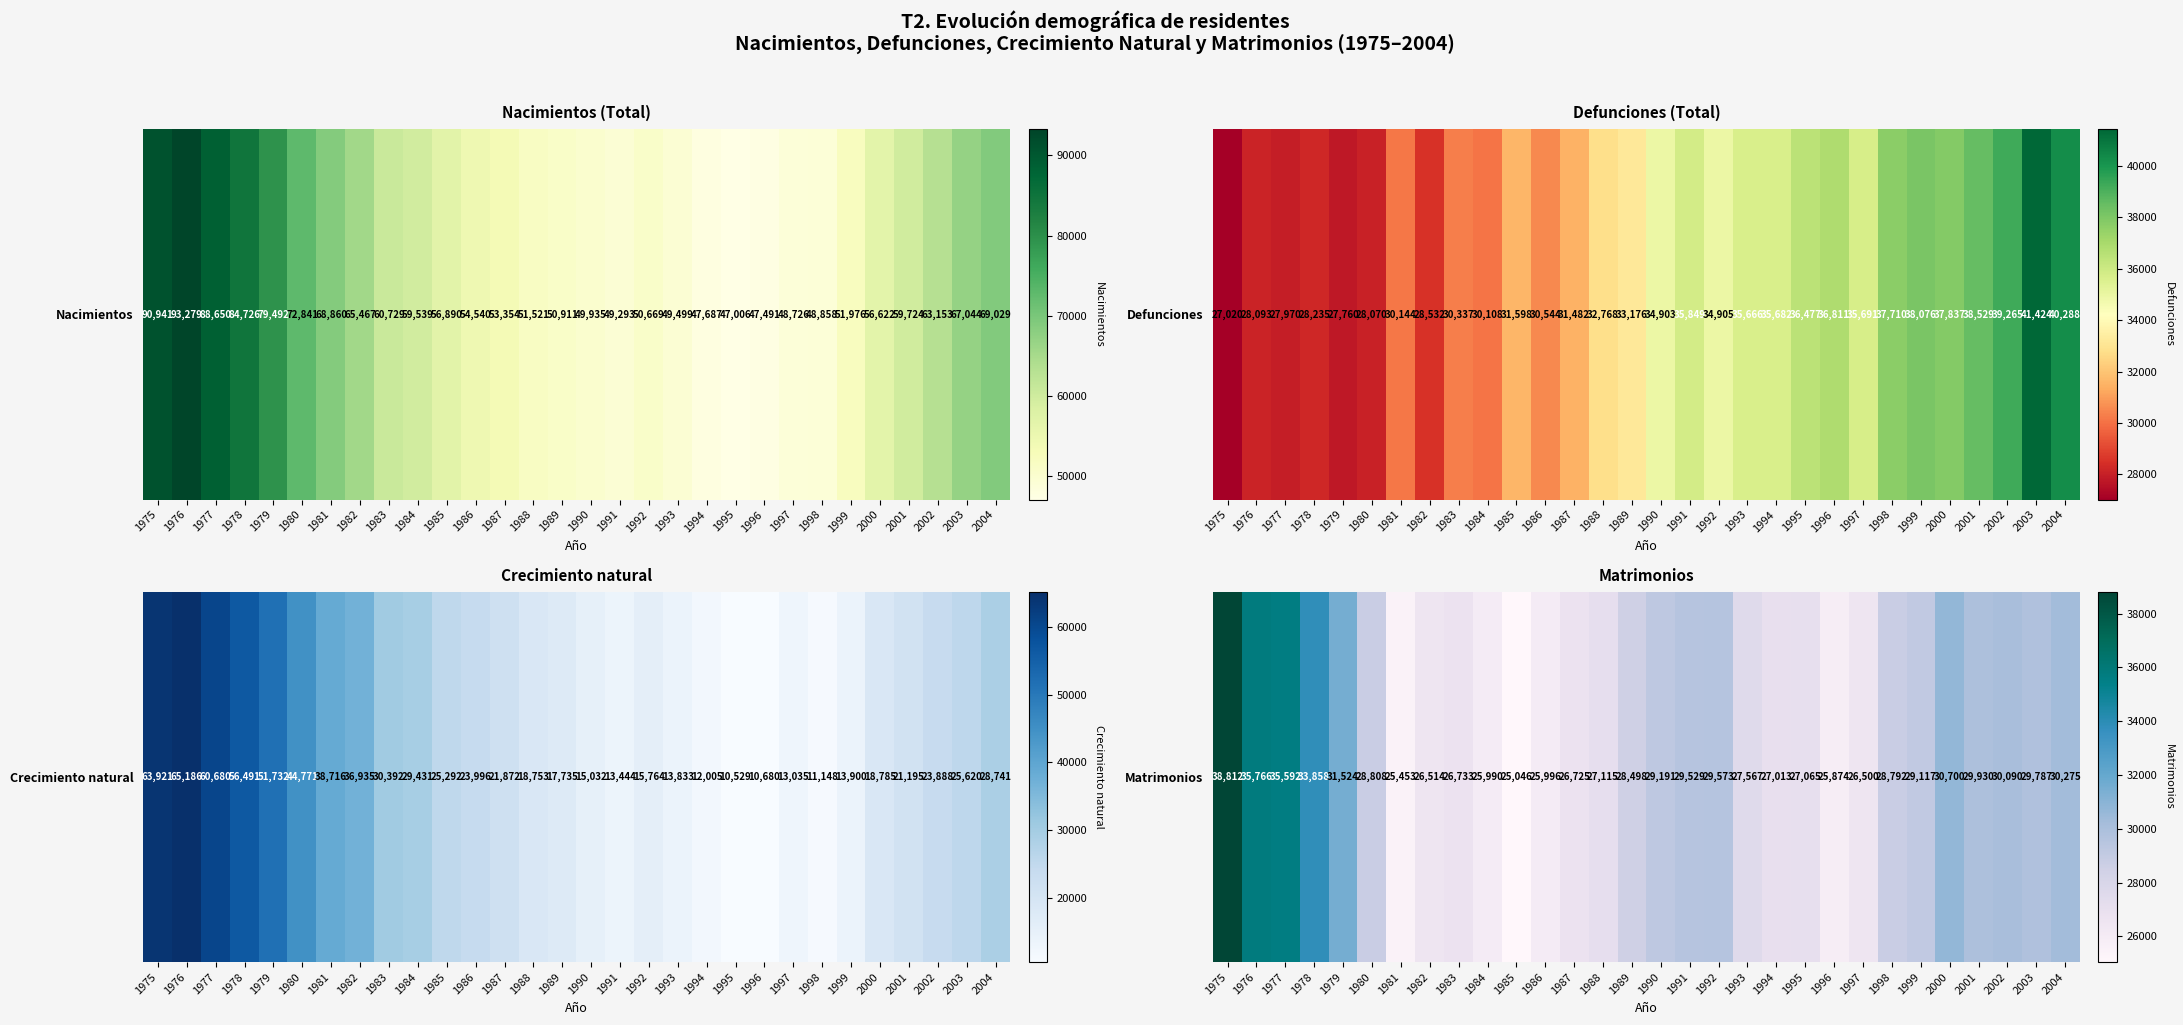

Read the value at 2004, to the nearest 50.

30300